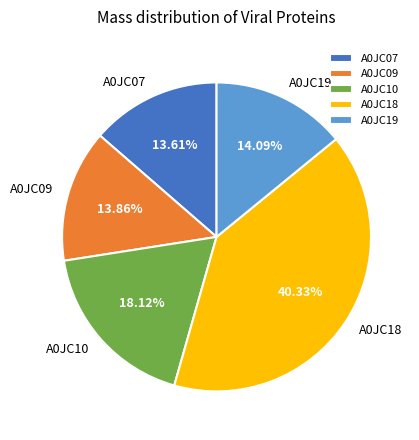

What percentage is the A0JC07 slice, to the nearest percent?

14%